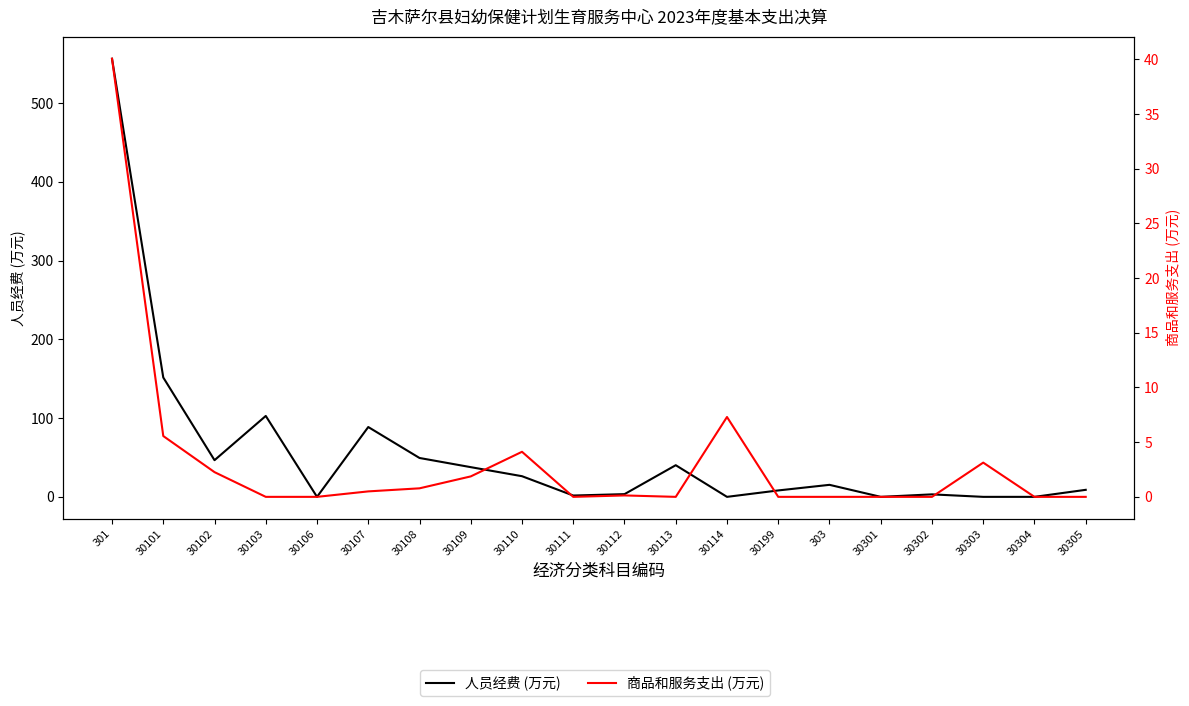

What is the average value of the 商品和服务支出 (万元) series?

3.3